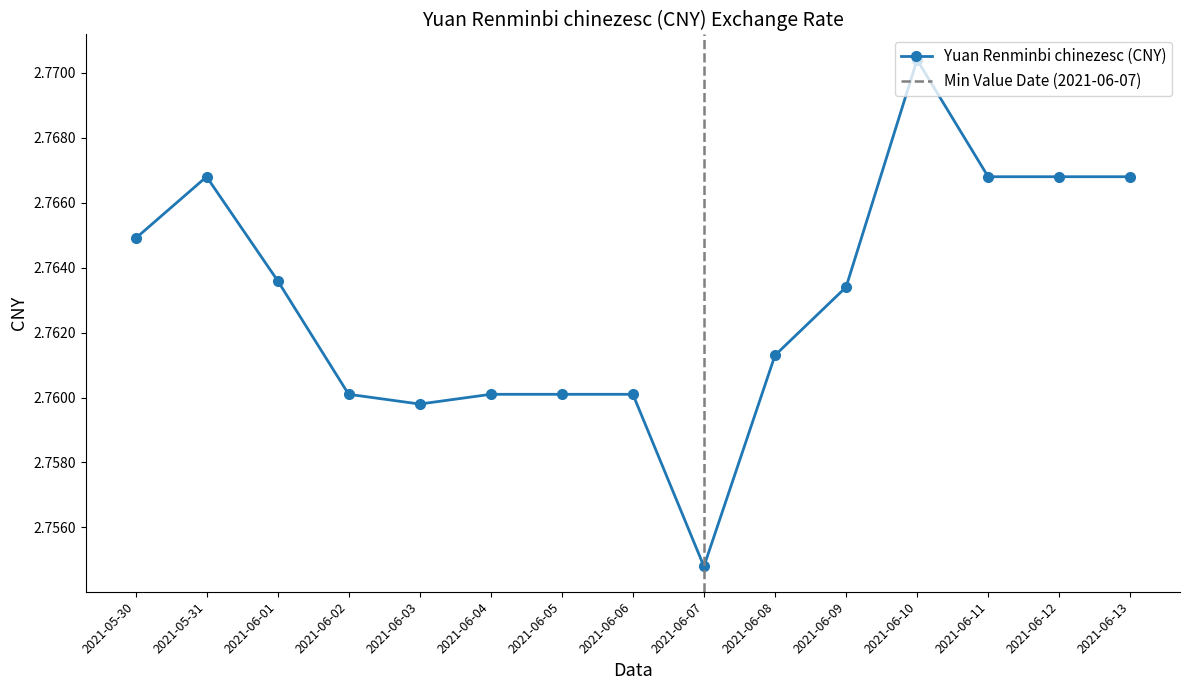

Rank the categories by value from highest to lowest.

2021-06-10, 2021-05-31, 2021-06-11, 2021-06-12, 2021-06-13, 2021-05-30, 2021-06-01, 2021-06-09, 2021-06-08, 2021-06-02, 2021-06-04, 2021-06-05, 2021-06-06, 2021-06-03, 2021-06-07